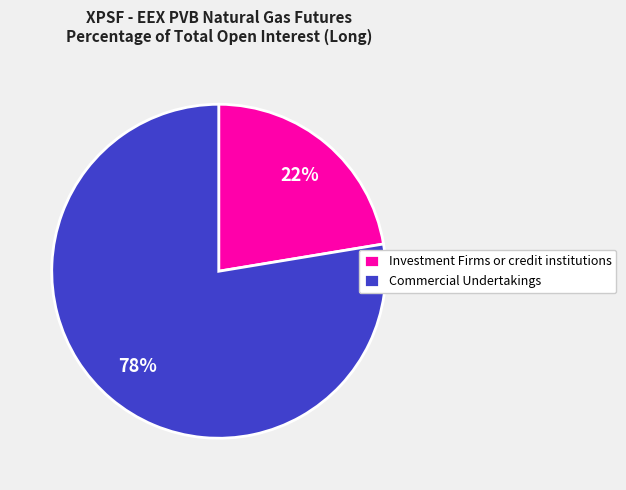

What percentage is the Investment Firms or credit institutions slice, to the nearest percent?

22%